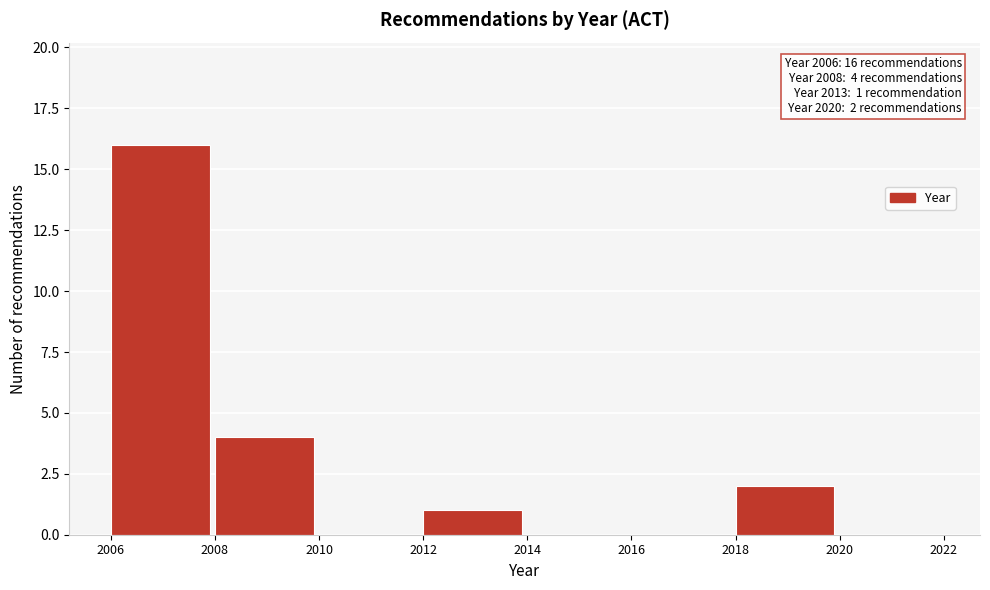

Reading left to right, what are all the values shown in this chart?

2006=16	2008=4	2010=0	2012=1	2014=0	2016=0	2018=2	2020=0